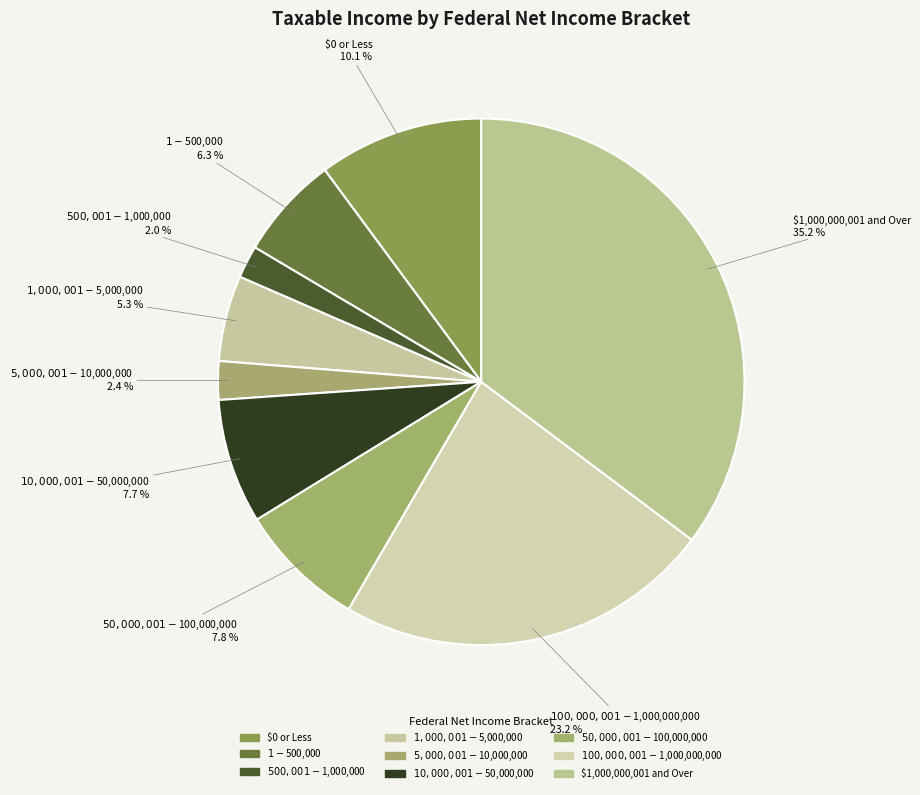

What percentage do $100,000,001 - $1,000,000,000 and $0 or Less together represent?

33.3%